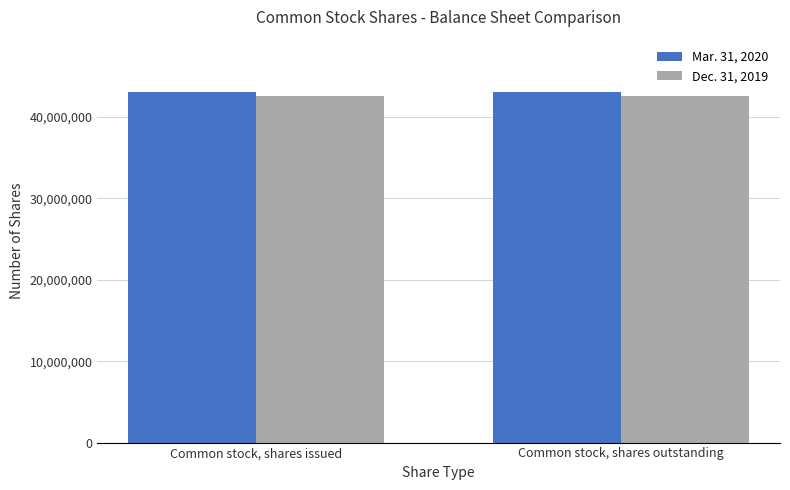

What position from the right is Common stock, shares issued?

2